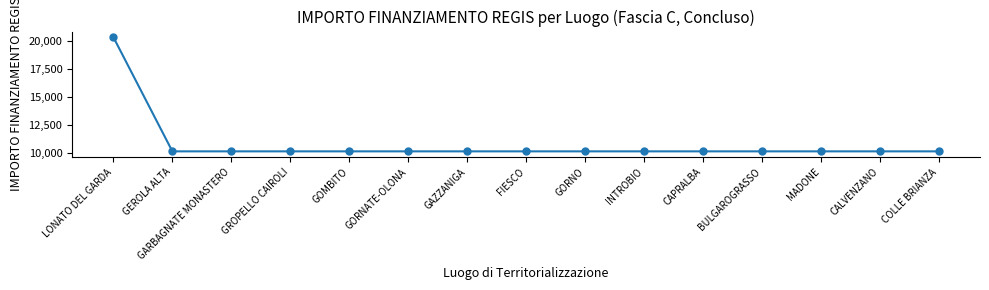

True or false: the data shows 5505 at GORNO.

False